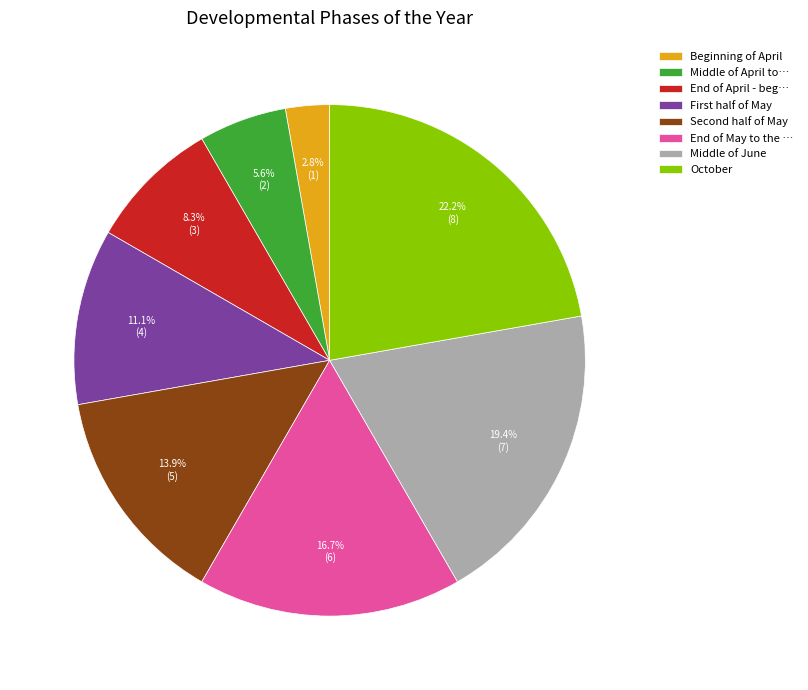

What percentage is the October slice, to the nearest percent?

22%